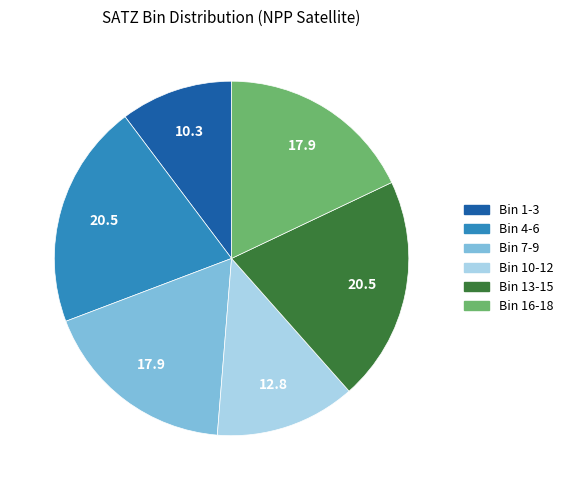

Is the sum of Bin 4-6 and Bin 16-18 greater than half?

No